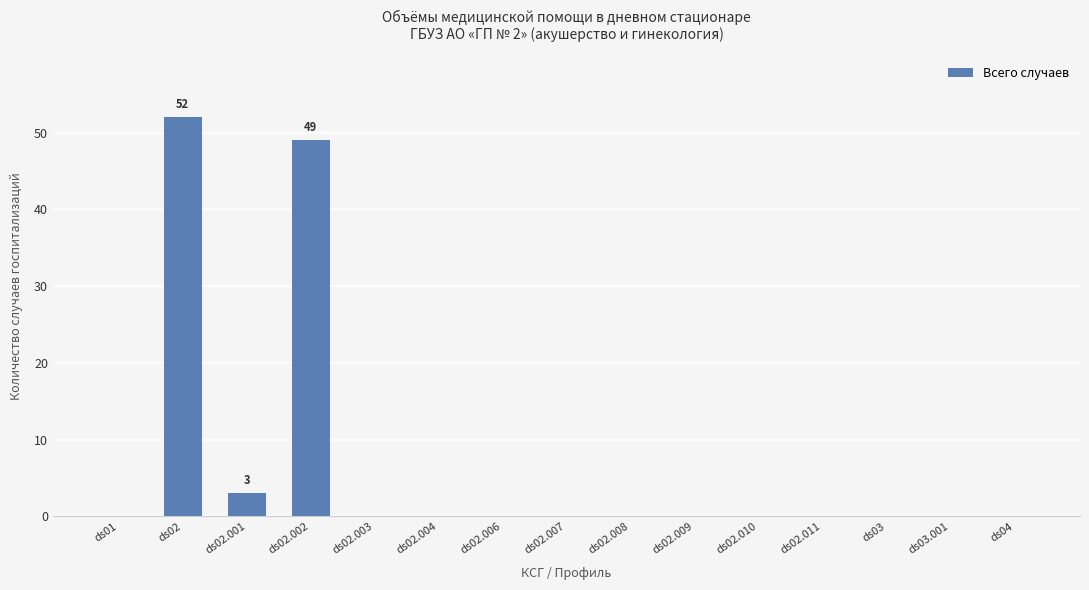

The chart shows a value of -21 at ds03. True or false?

False